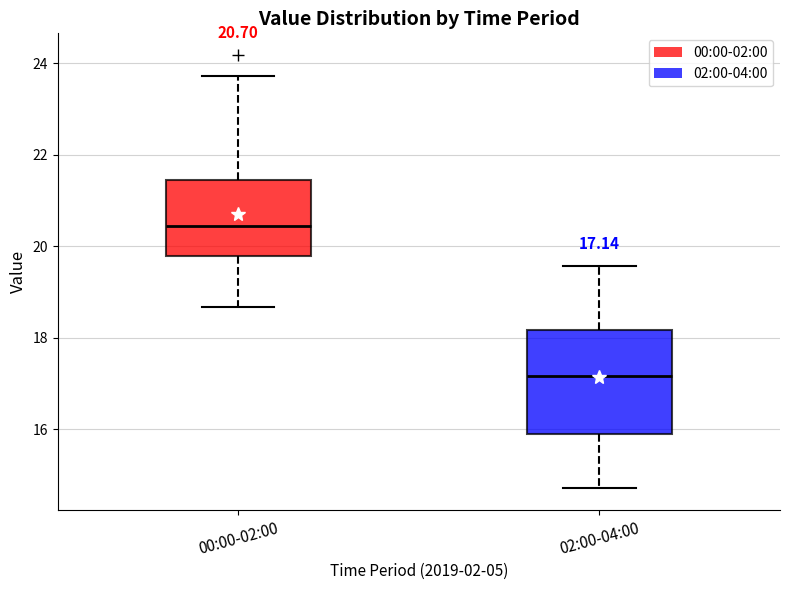

Which box's median line is the highest?

00:00-02:00